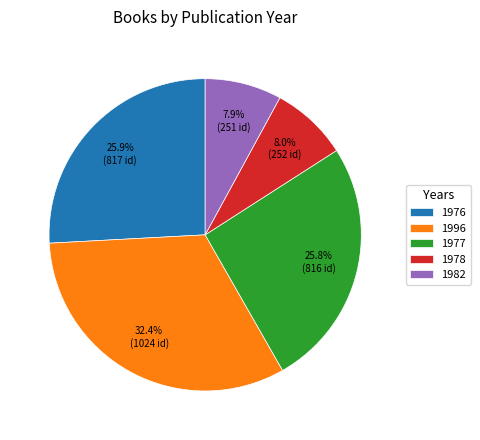

Between 1978 and 1976, which is larger?

1976